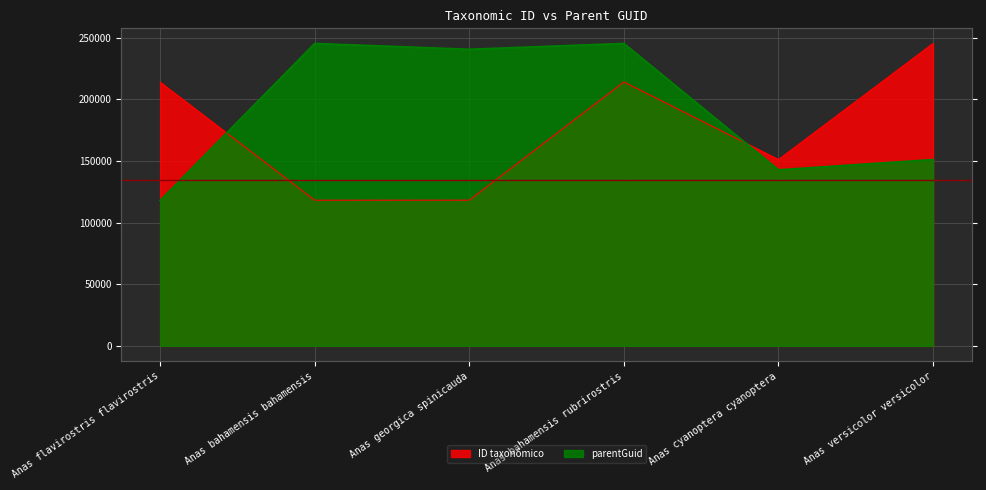

List the labels in order of ID taxonômico value, largest first.

Anas versicolor versicolor, Anas bahamensis rubrirostris, Anas flavirostris flavirostris, Anas cyanoptera cyanoptera, Anas georgica spinicauda, Anas bahamensis bahamensis